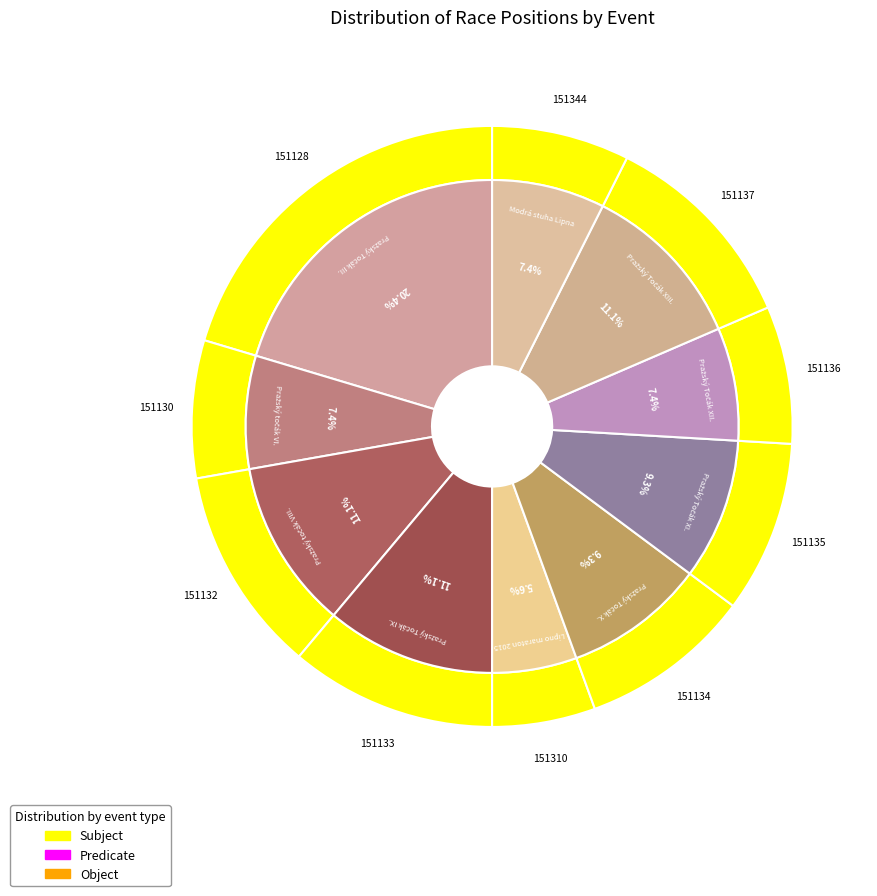

Is it true that 151134 is 16% of the pie?

False